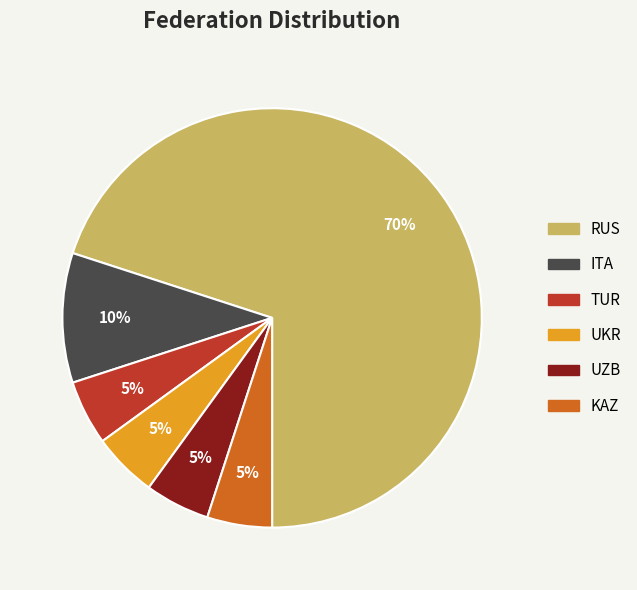

To the nearest percent, what is the average slice percentage?

17%